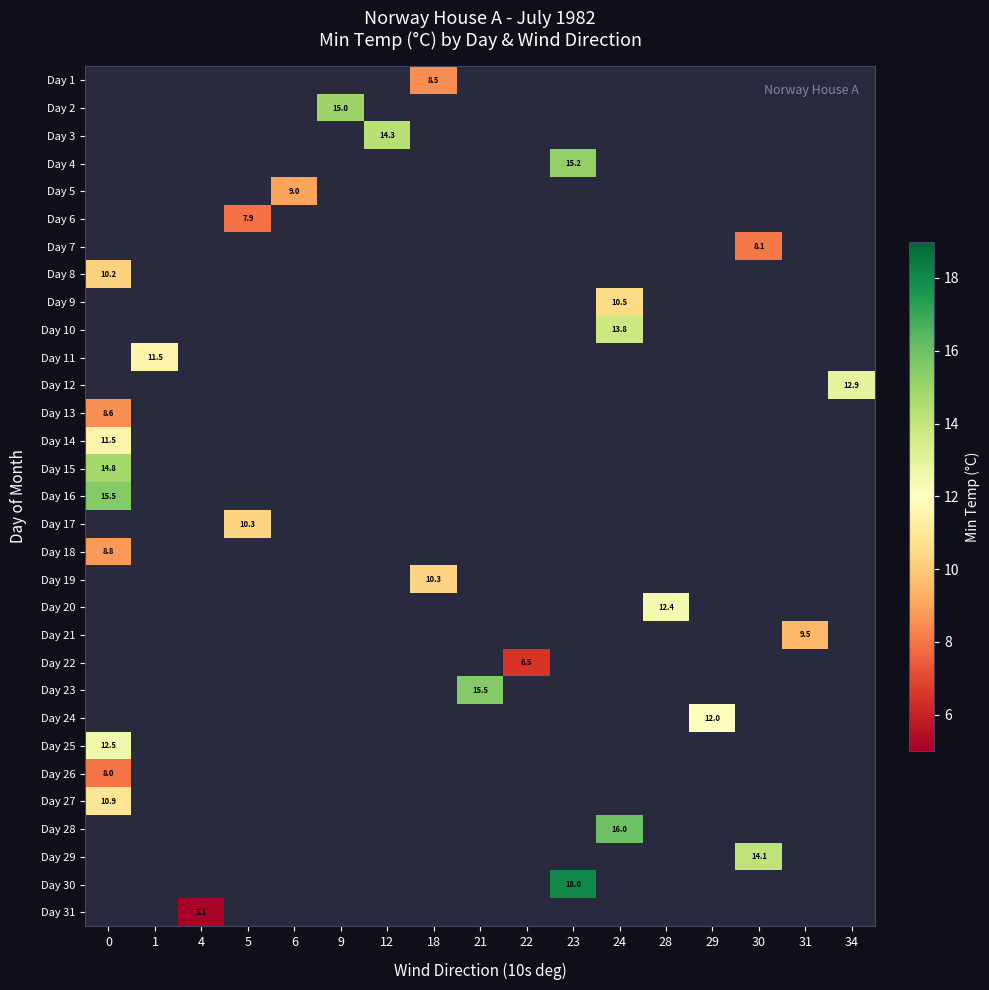

True or false: Day 9 has a value of 16.3 at 24.

False